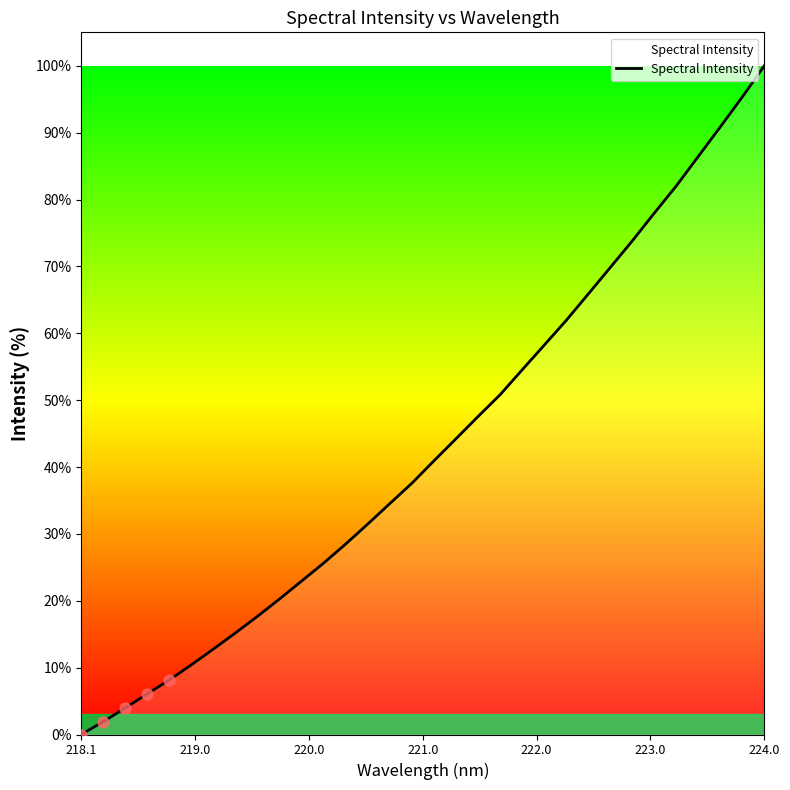

What is the greatest value displayed?

100.0